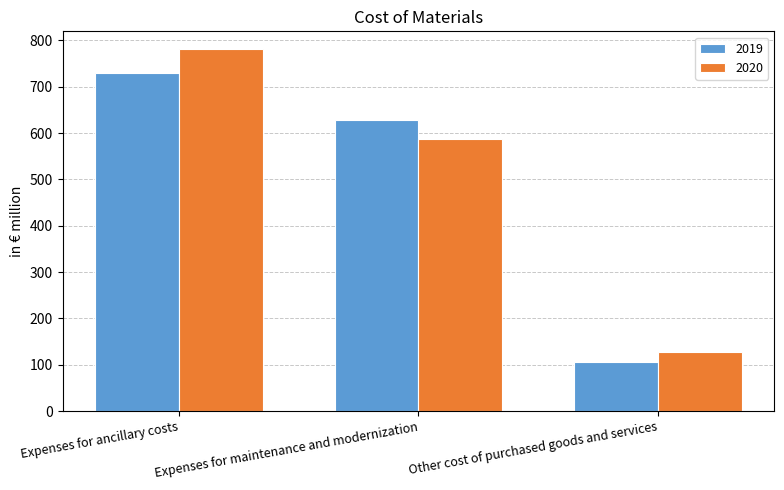

What is the sum of all 2019 values?

1463.0